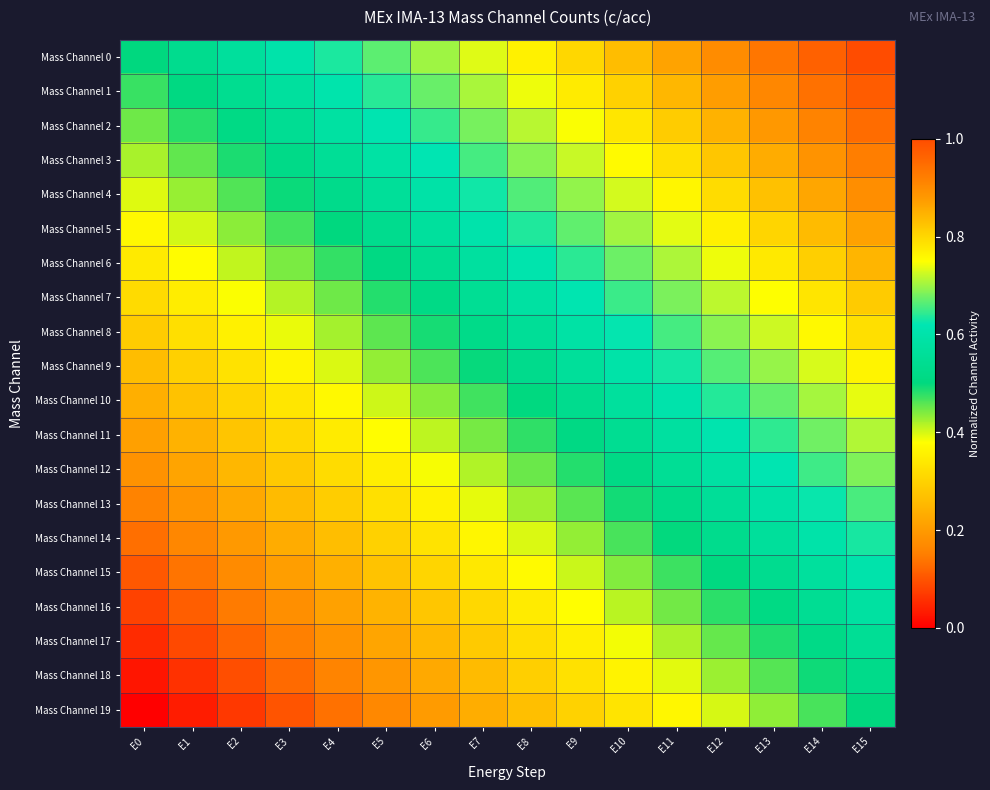

What is the difference between the highest and lowest values at E9?

0.5